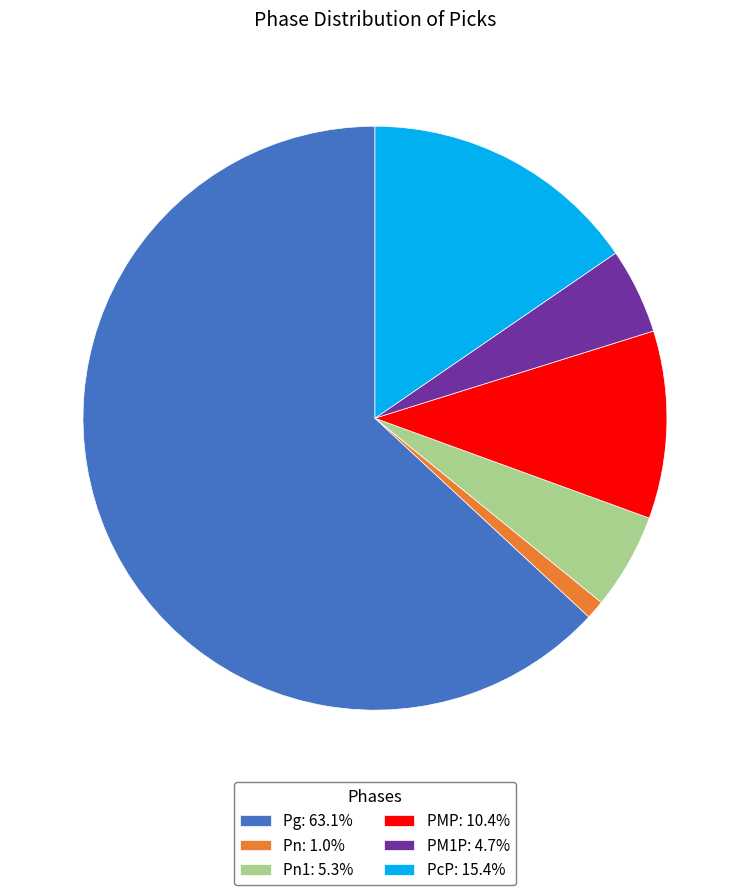

What is the ratio of the value at Pg: 63.1% to the value at Pn: 1.0%?

60.4